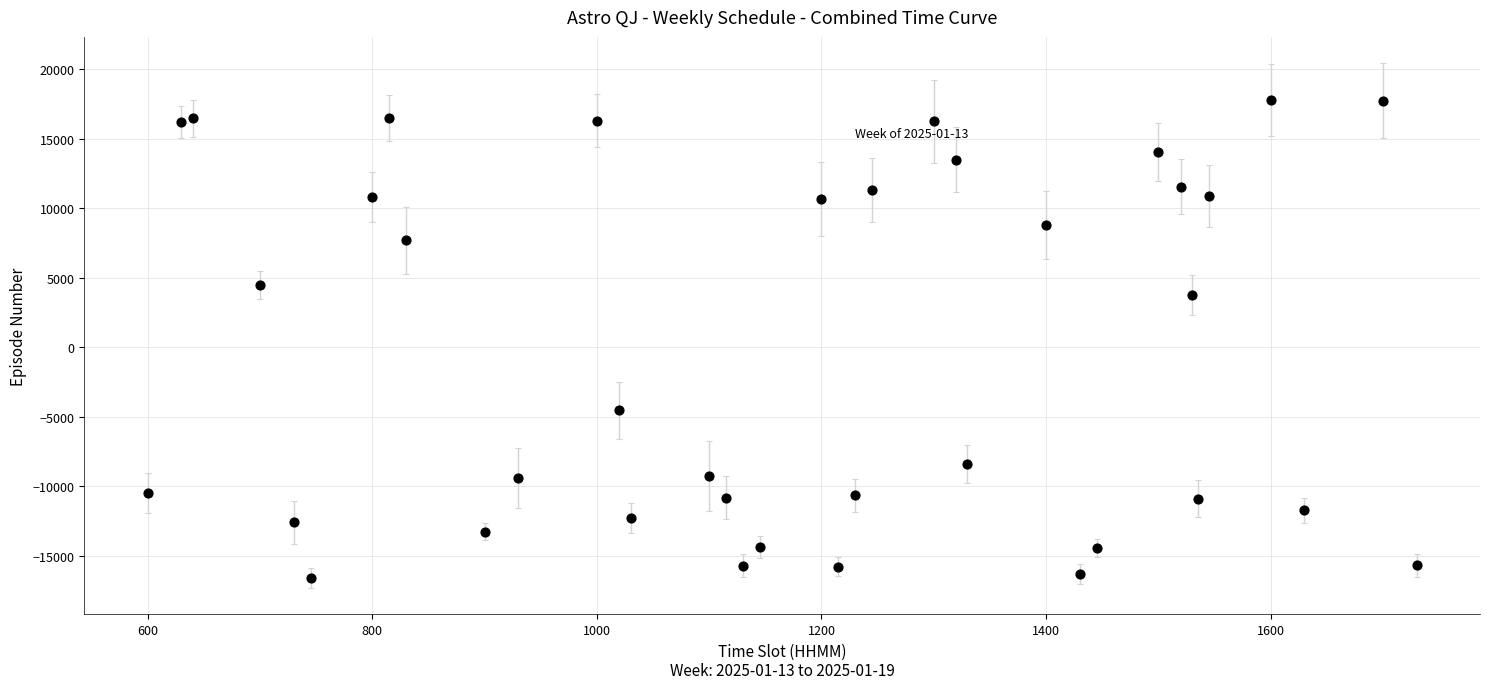

What Y value in the scatter plot is closest to 584?

3715.5